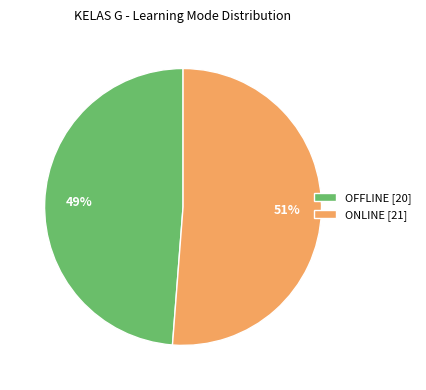

Does ONLINE represent more than half of the total?

Yes